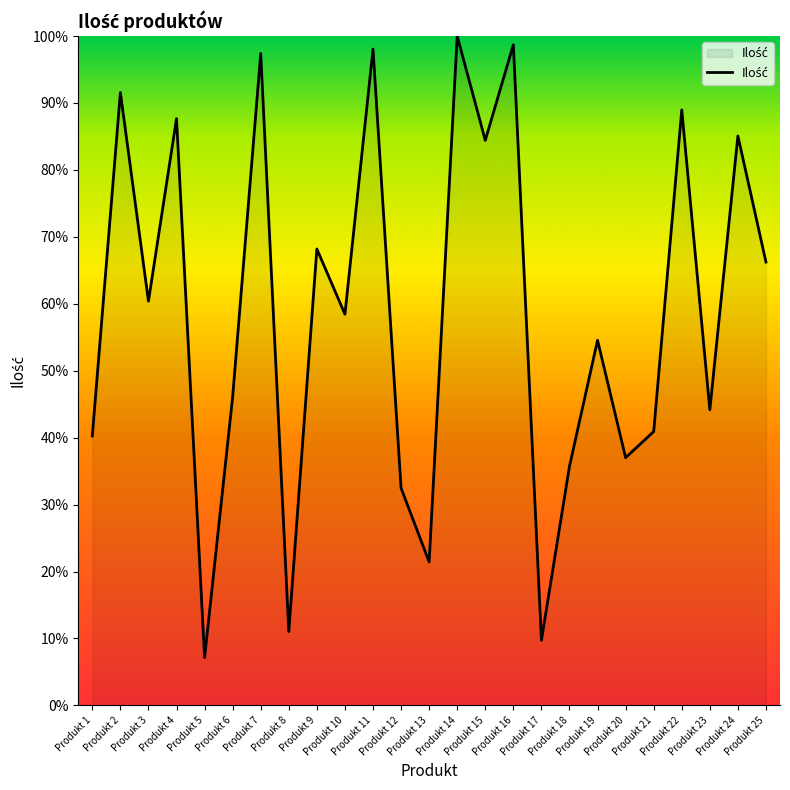

How many interior local peaks (higher than both neighbors) does the data have?

10